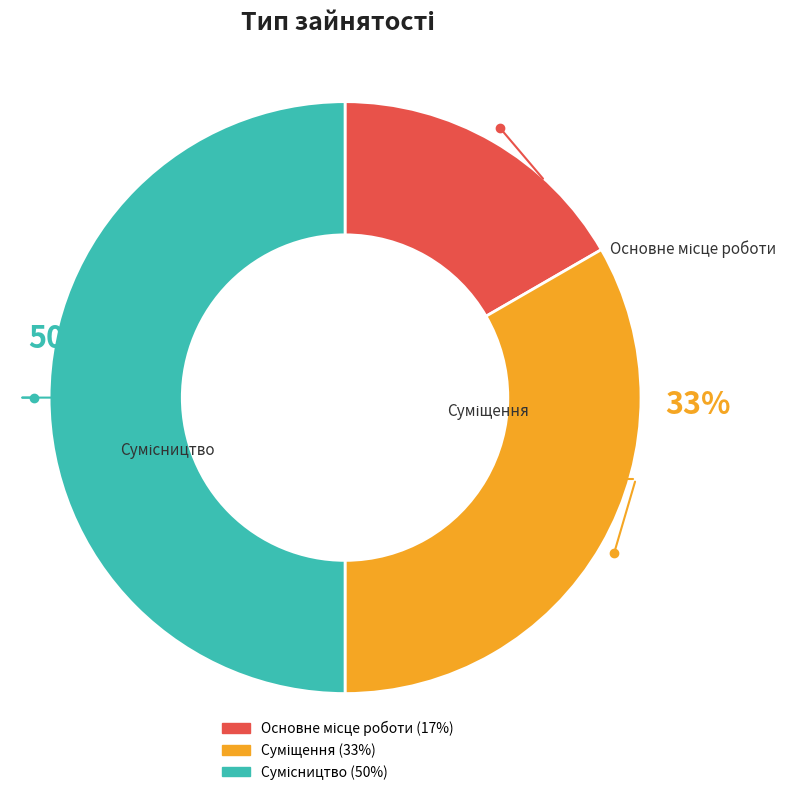

To the nearest percent, what is the average slice percentage?

33%